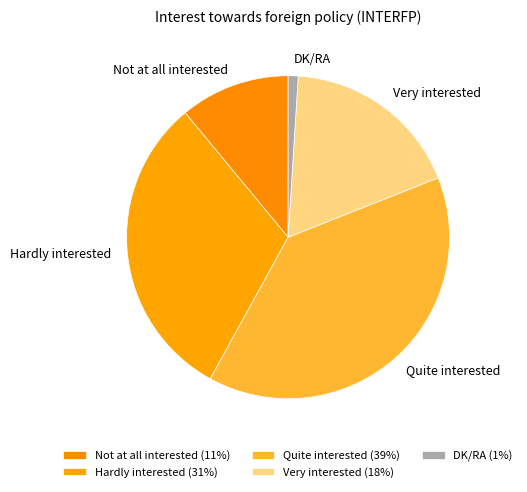

Count the number of slices in the pie.

5